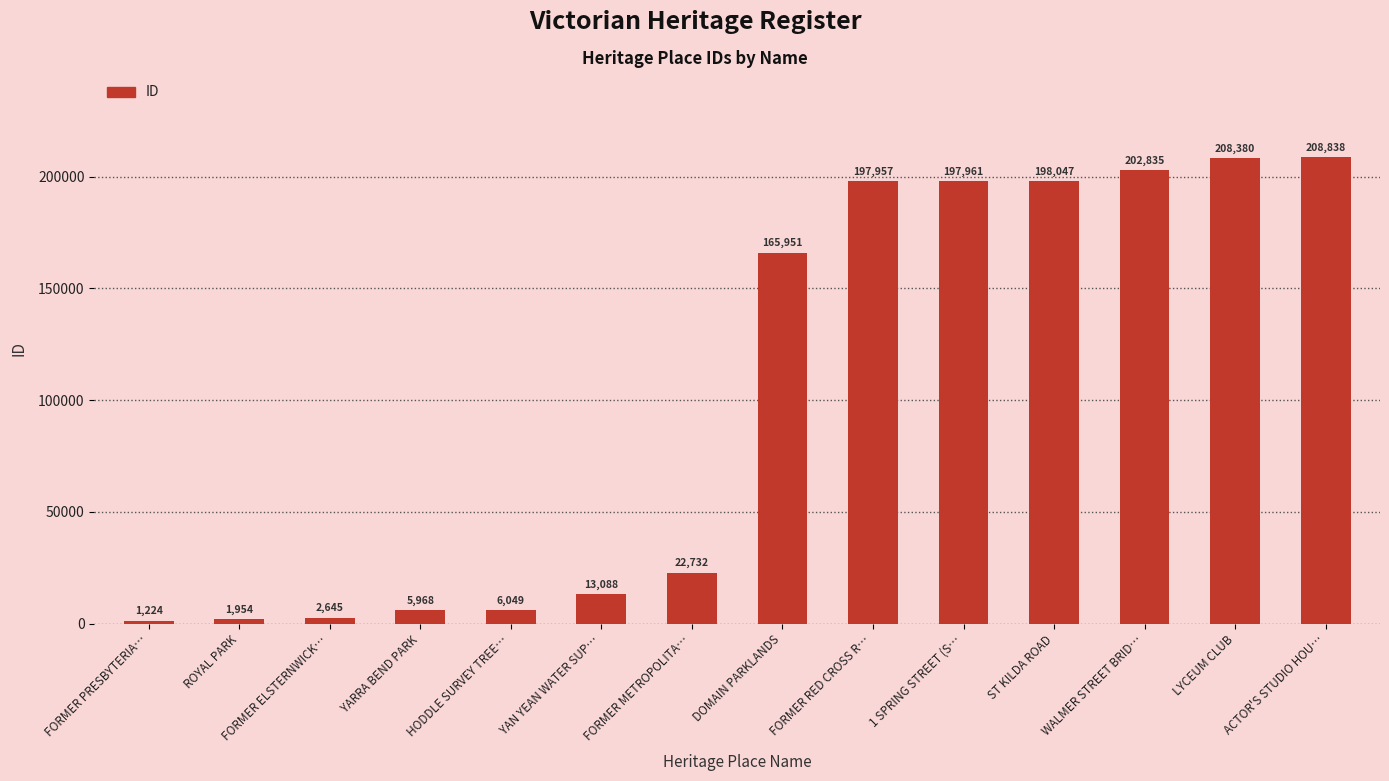

What is the label of the 14th bar from the left?

ACTOR'S STUDIO HOU…